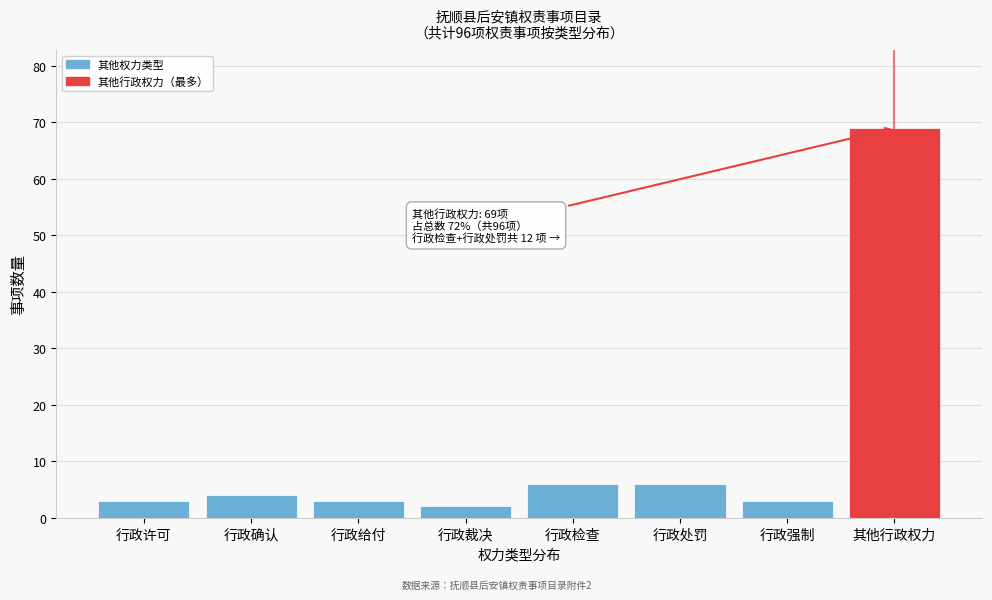

Reading left to right, extract all data points from this chart.

行政许可=3	行政确认=4	行政给付=3	行政裁决=2	行政检查=6	行政处罚=6	行政强制=3	其他行政权力=69